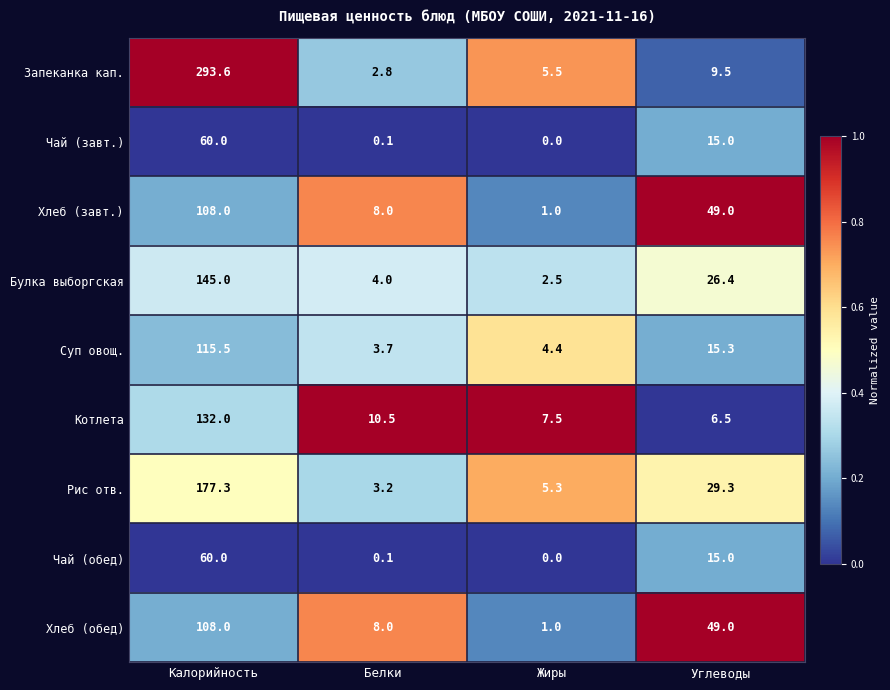

Which series has the widest spread of values?

Запеканка кап.